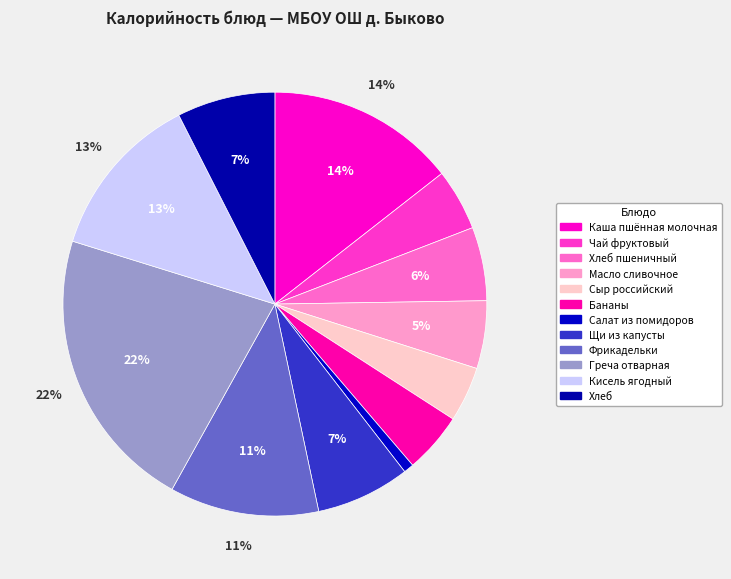

How many segments does this pie chart have?

12